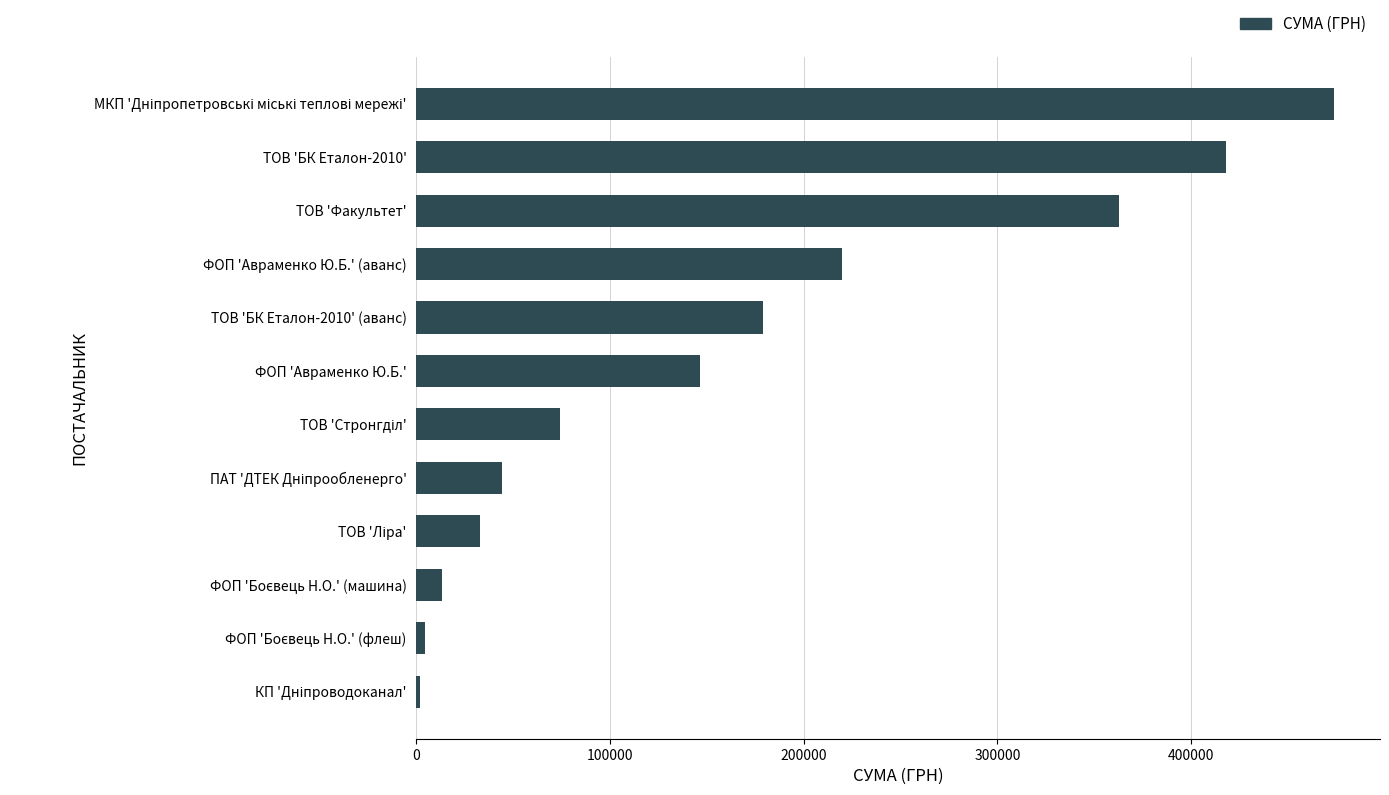

What is the maximum value shown in the chart?

473791.9